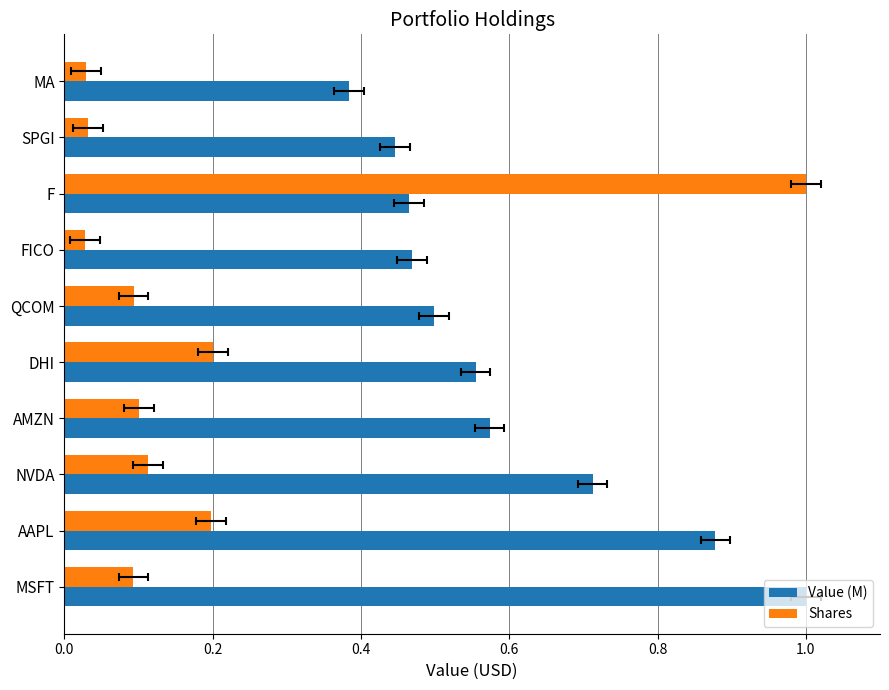

The Shares series shows 0.0 at 8. True or false?

True